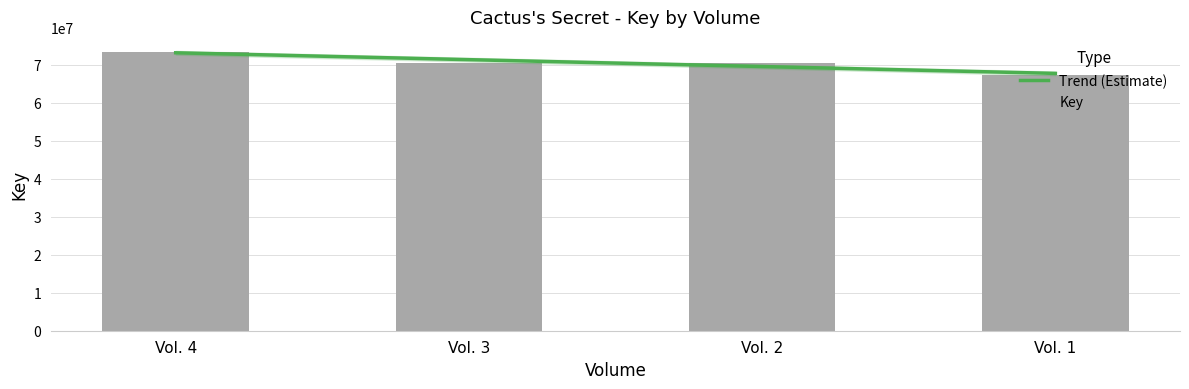

What is the value of the 2nd bar from the left?

70383916